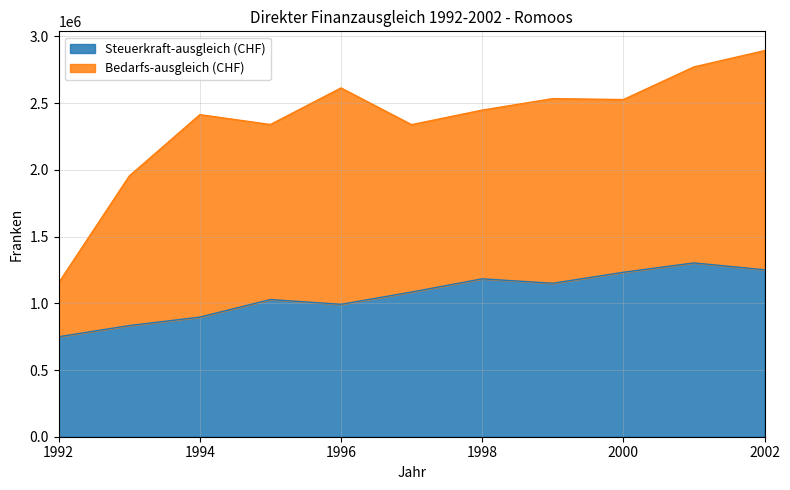

Reading left to right, what are all the values shown in this chart?

1992=749462	1993=832965	1994=896537	1995=1028057	1996=992481	1997=1084418	1998=1183493	1999=1150162	2000=1232543	2001=1302671	2002=1251356